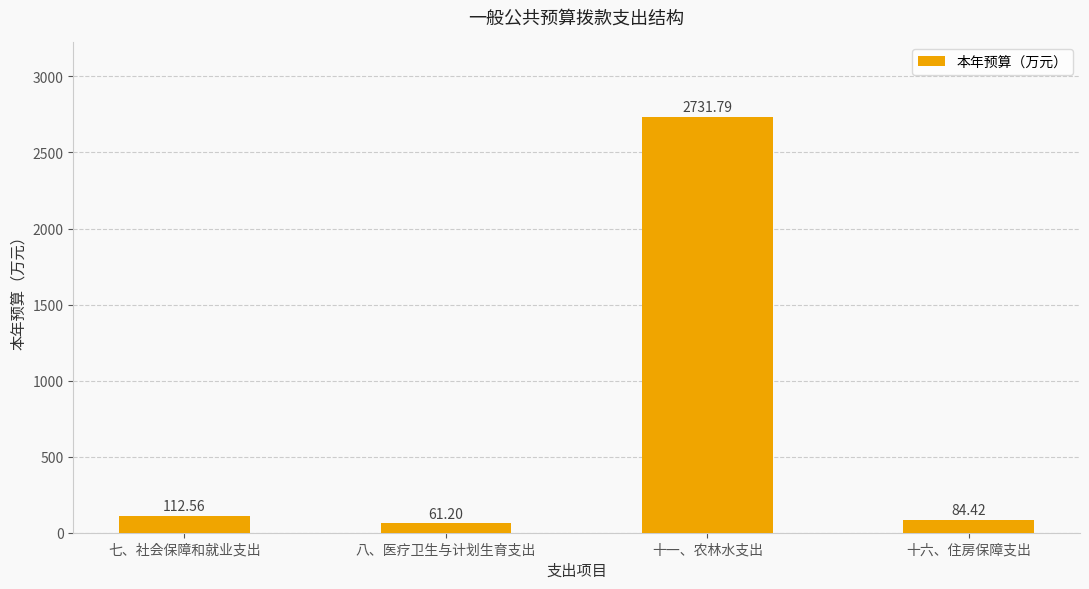

What position from the left is 七、社会保障和就业支出?

1